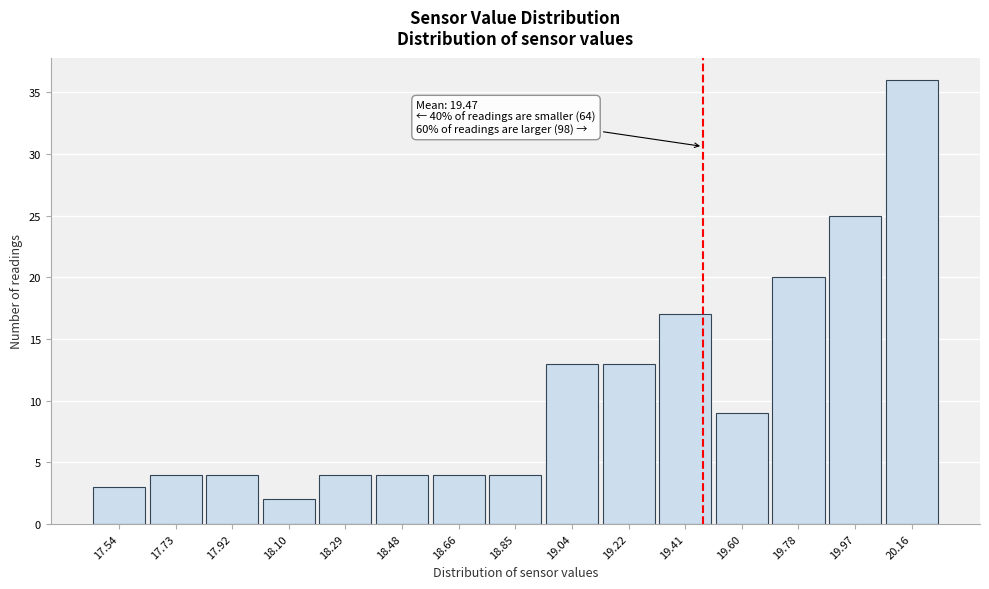

Over which range of the x-axis is the bar tallest?

20.06 to 20.26